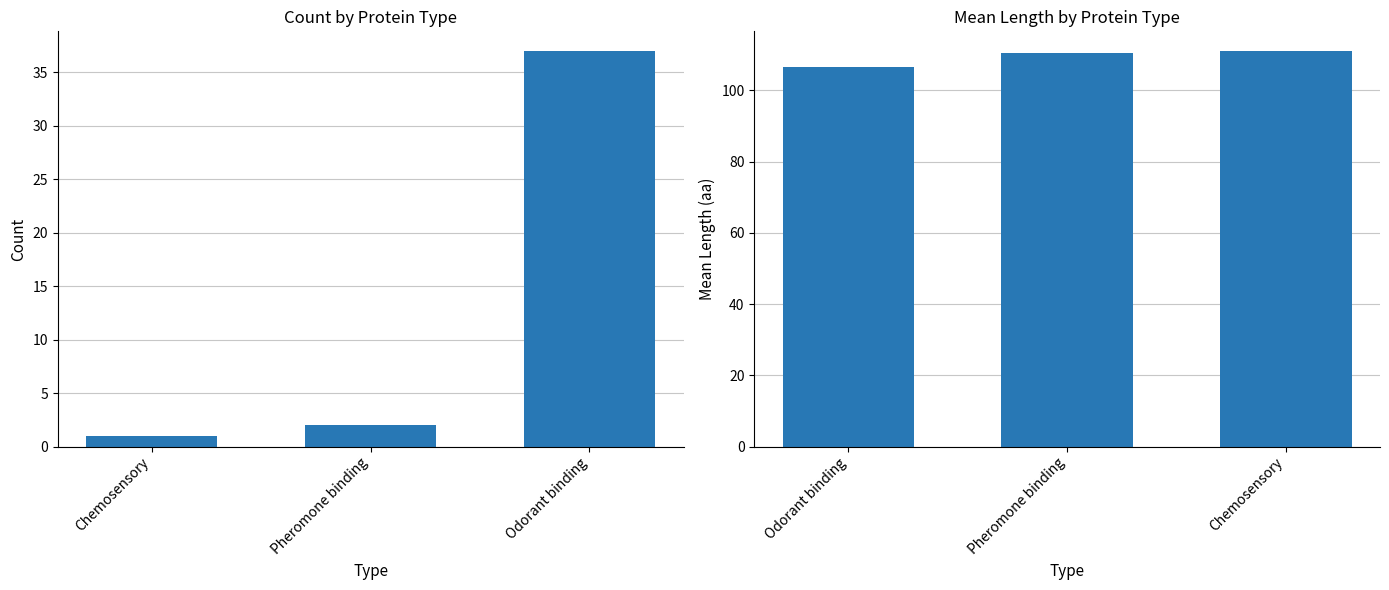

Between Pheromone binding and Chemosensory, which is larger?

Pheromone binding